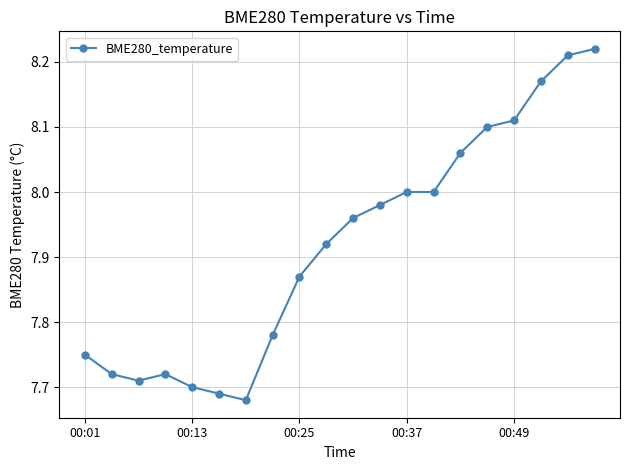

What is the difference between the maximum and minimum values?

0.5